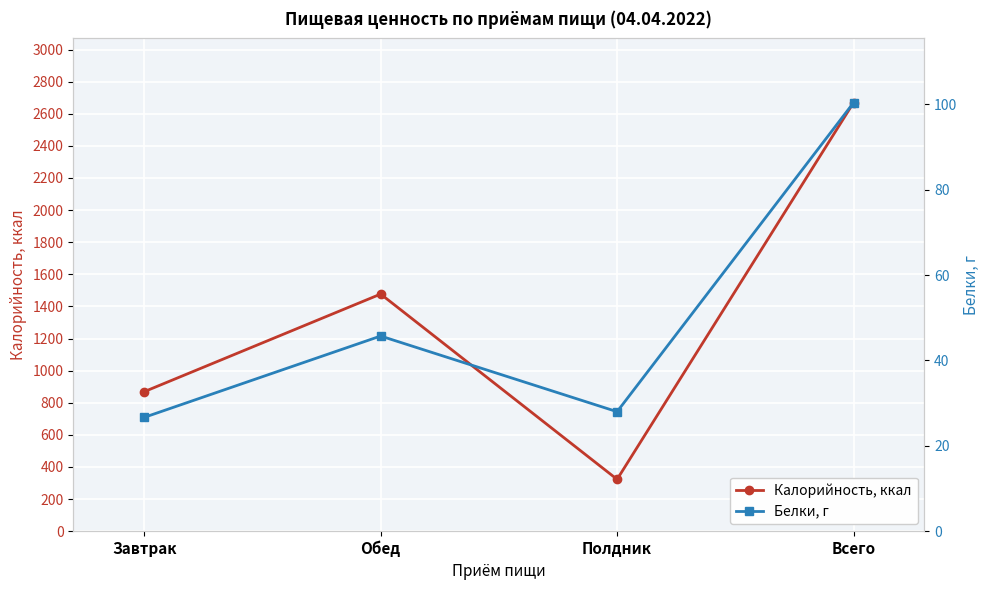

Count the number of categories in the chart.

4